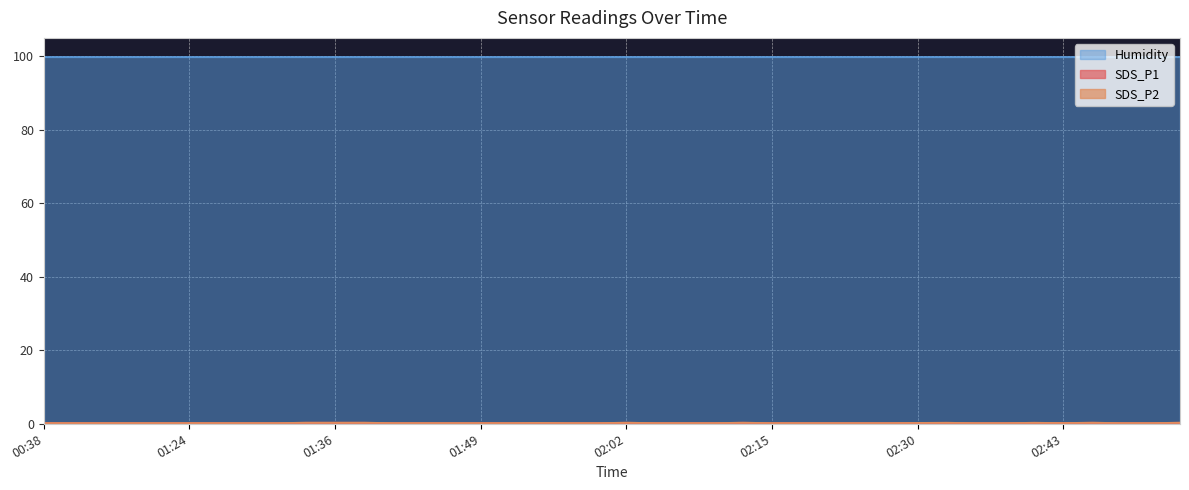

Is it true that SDS_P2 equals 0.1 at 01:52?

False